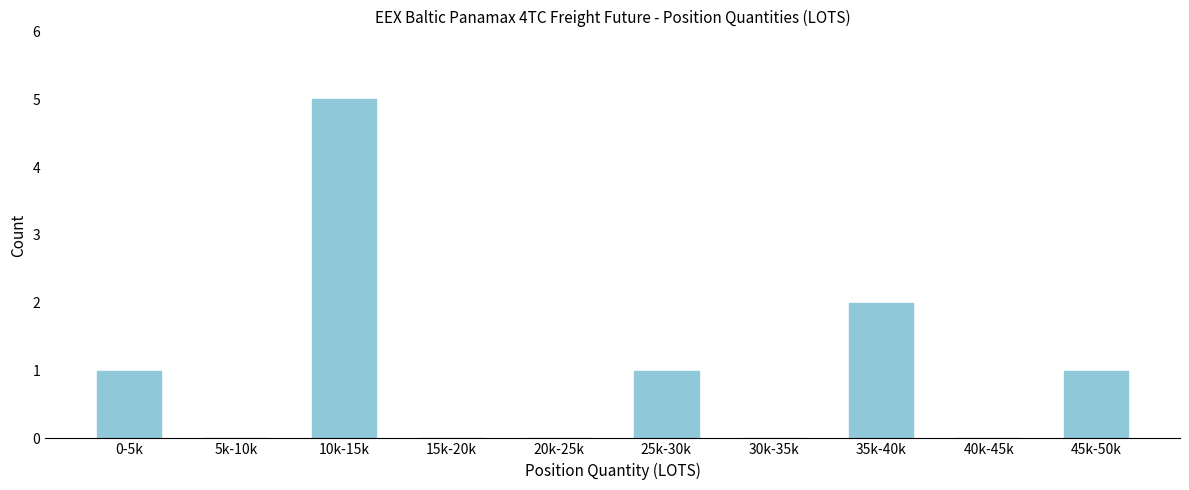

Reading left to right, transcribe all the data shown in this chart.

0-5k=1	5k-10k=0	10k-15k=5	15k-20k=0	20k-25k=0	25k-30k=1	30k-35k=0	35k-40k=2	40k-45k=0	45k-50k=1